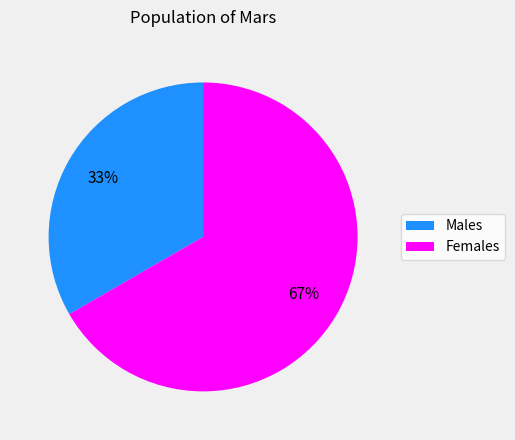

To the nearest percent, what is the average slice percentage?

50%